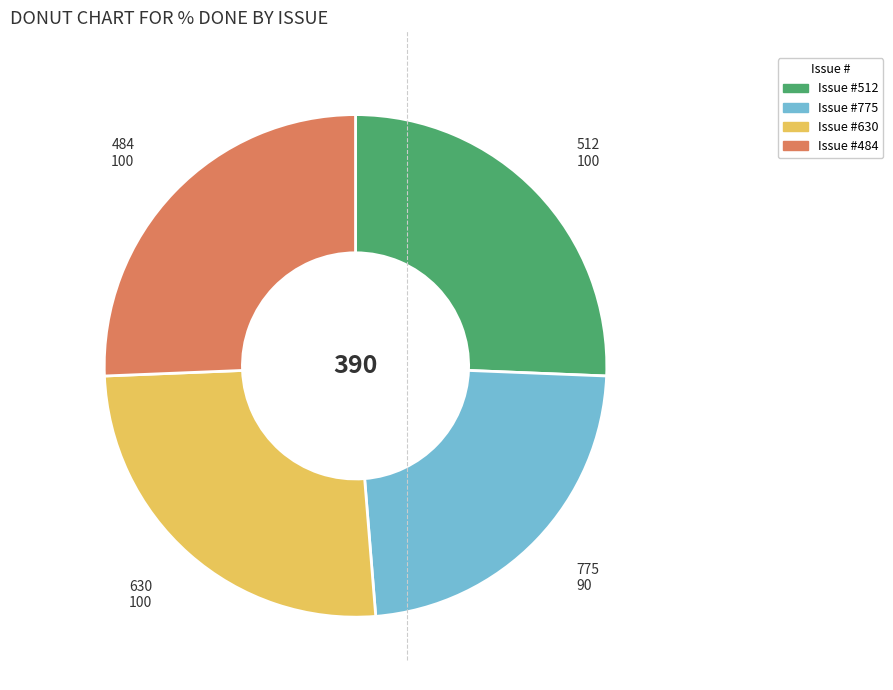

Approximately how many times larger is the value at Issue #630 compared to Issue #512?

1.0